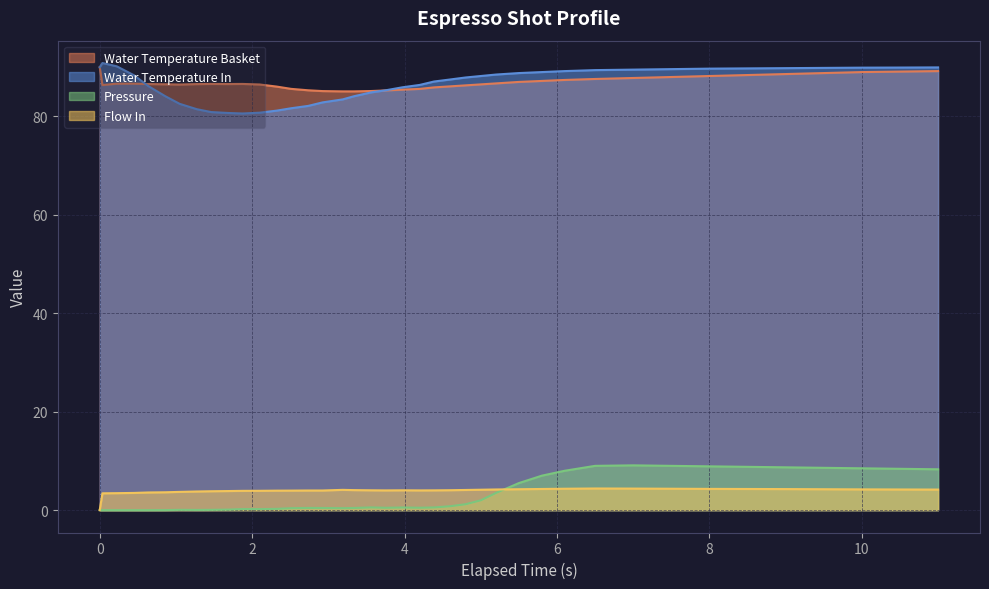

True or false: Water Temperature In and Pressure cross at least once.

False